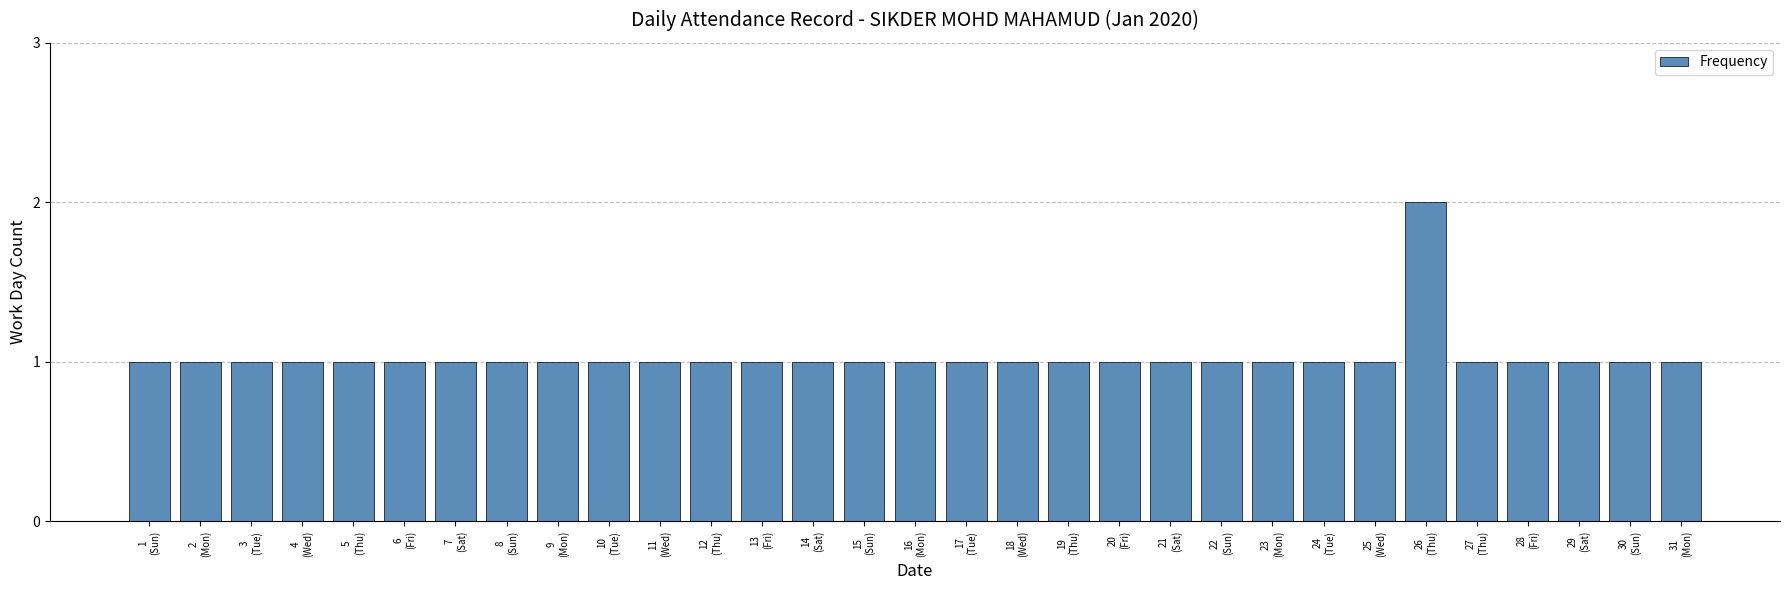

What is the value of the 27th bar from the left?

1